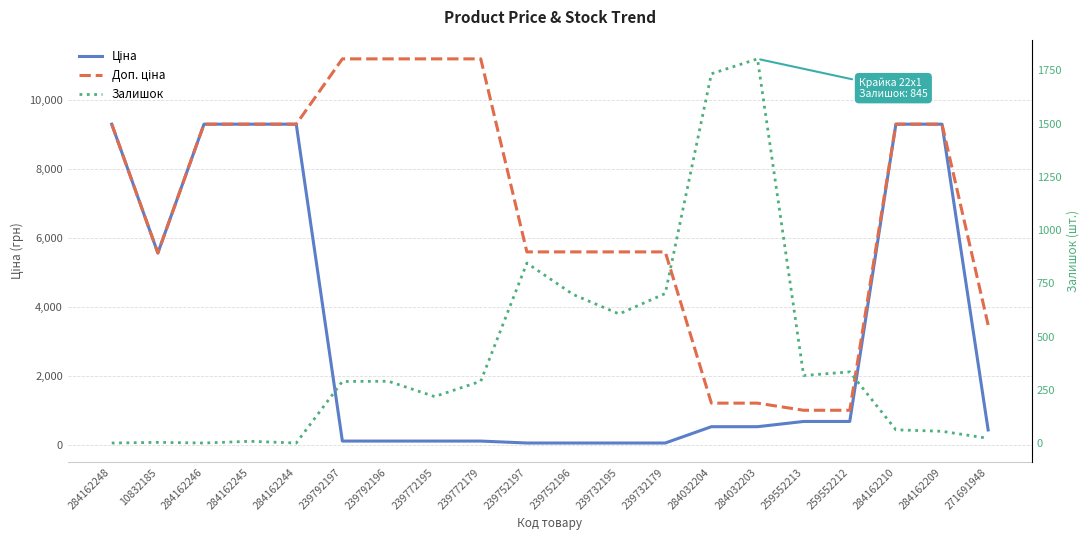

Which series changed the most between 239732195 and 259552213?

Доп. ціна